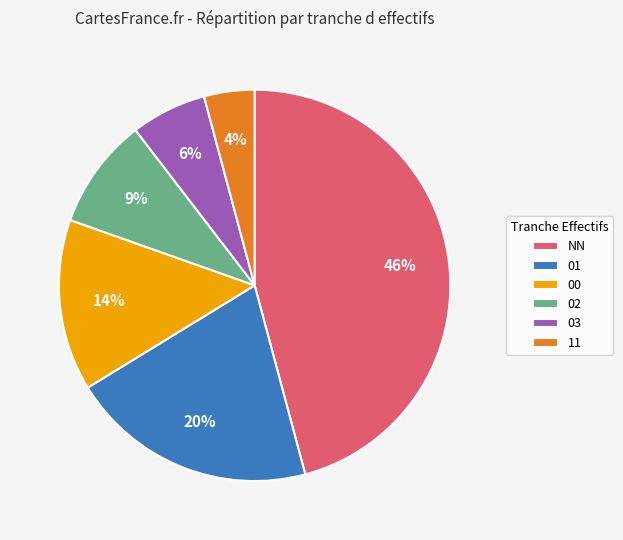

What is the smallest slice in the pie chart?

11